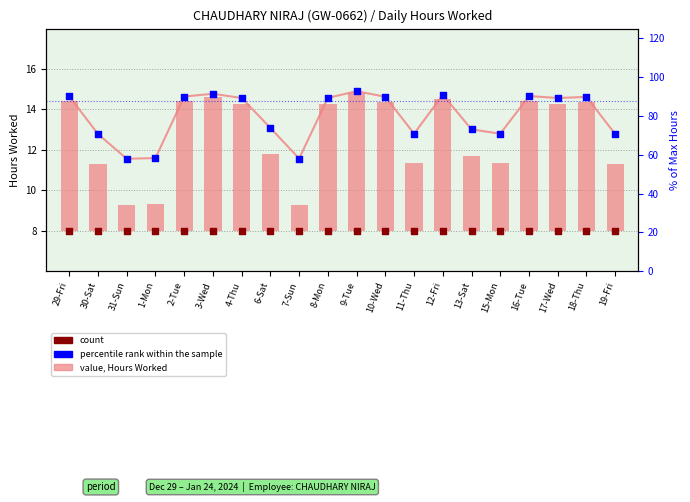

Is the value of percentile rank within the sample at 2-Tue greater than the value of value, hours fraction at 16-Tue?

No